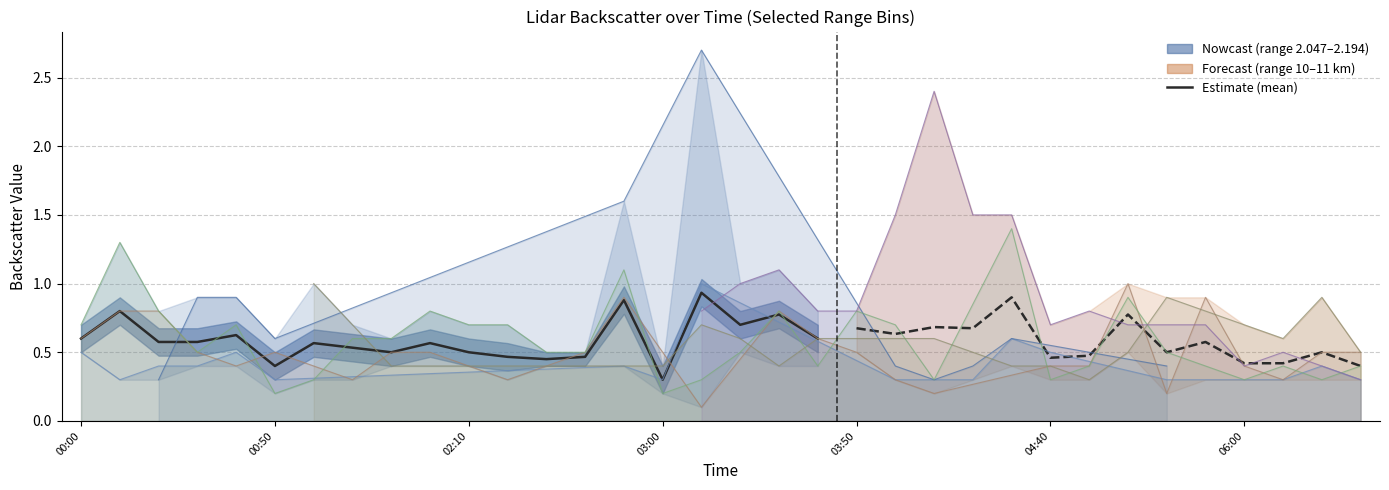

What is the average value?

0.6